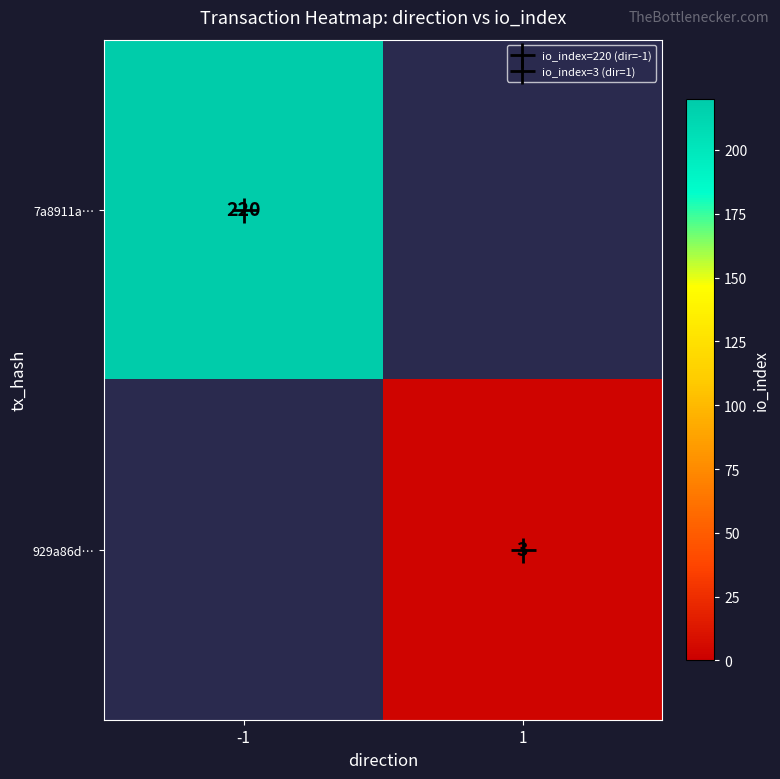

Which series has the largest range (max minus min)?

7a8911a…